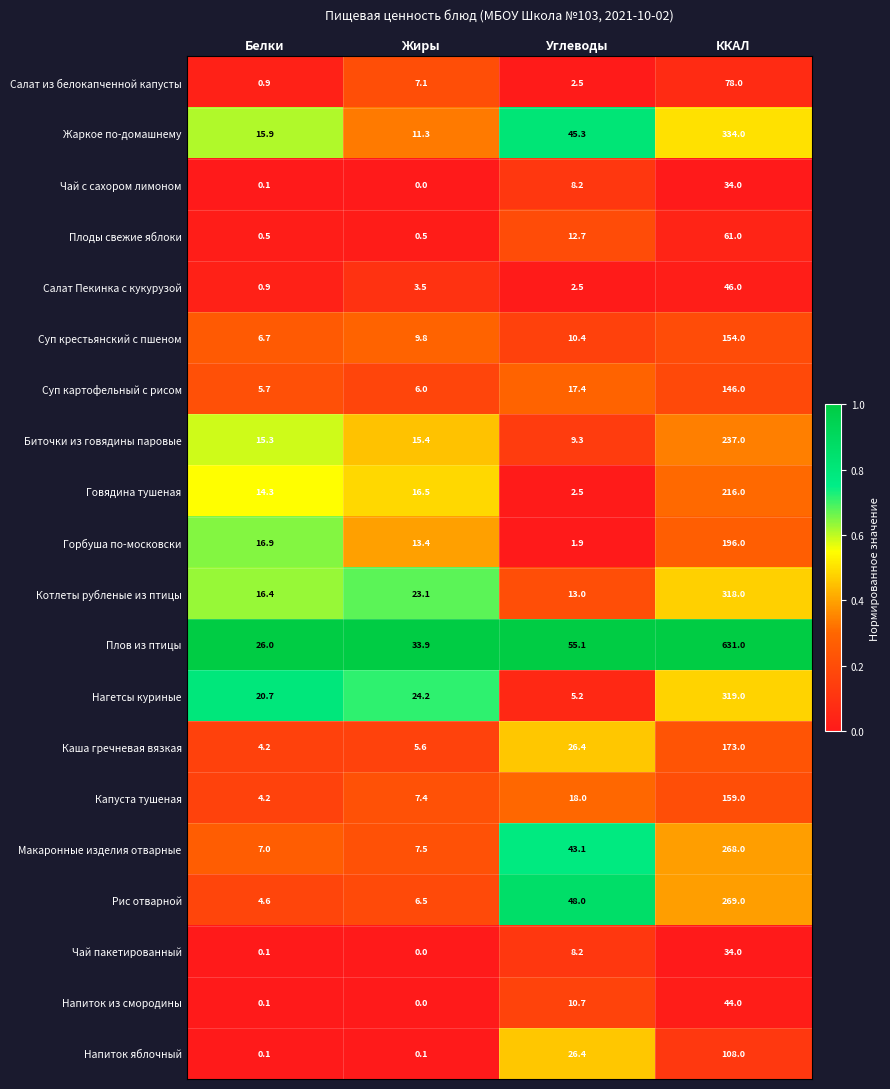

The Нагетсы куриные series shows 41.2 at Жиры. True or false?

False